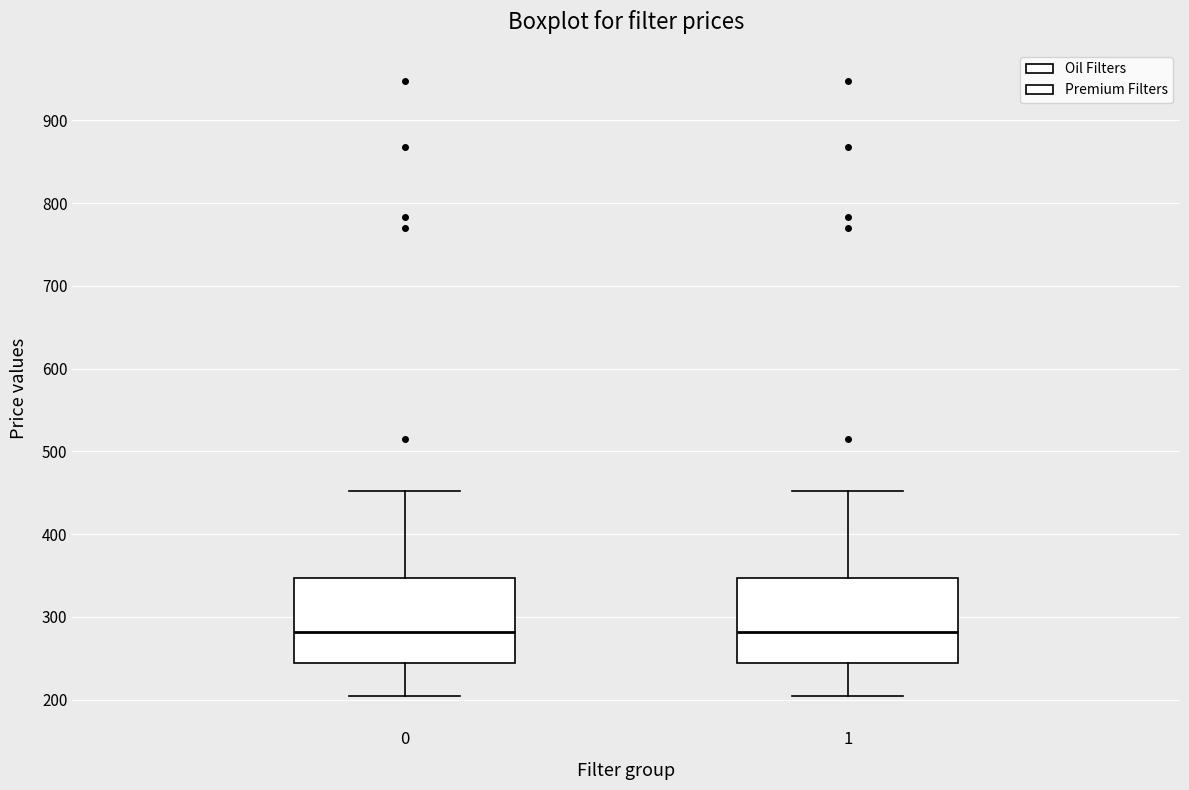

Reading left to right, read every box against the y-axis: the position of its median line, the range the box covers, and the ends of its whiskers. The values are not printed on the chart, so give them approximately, as read against the axis.

0: median 280, box 240 to 350, whiskers 210 to 450
1: median 280, box 240 to 350, whiskers 210 to 450